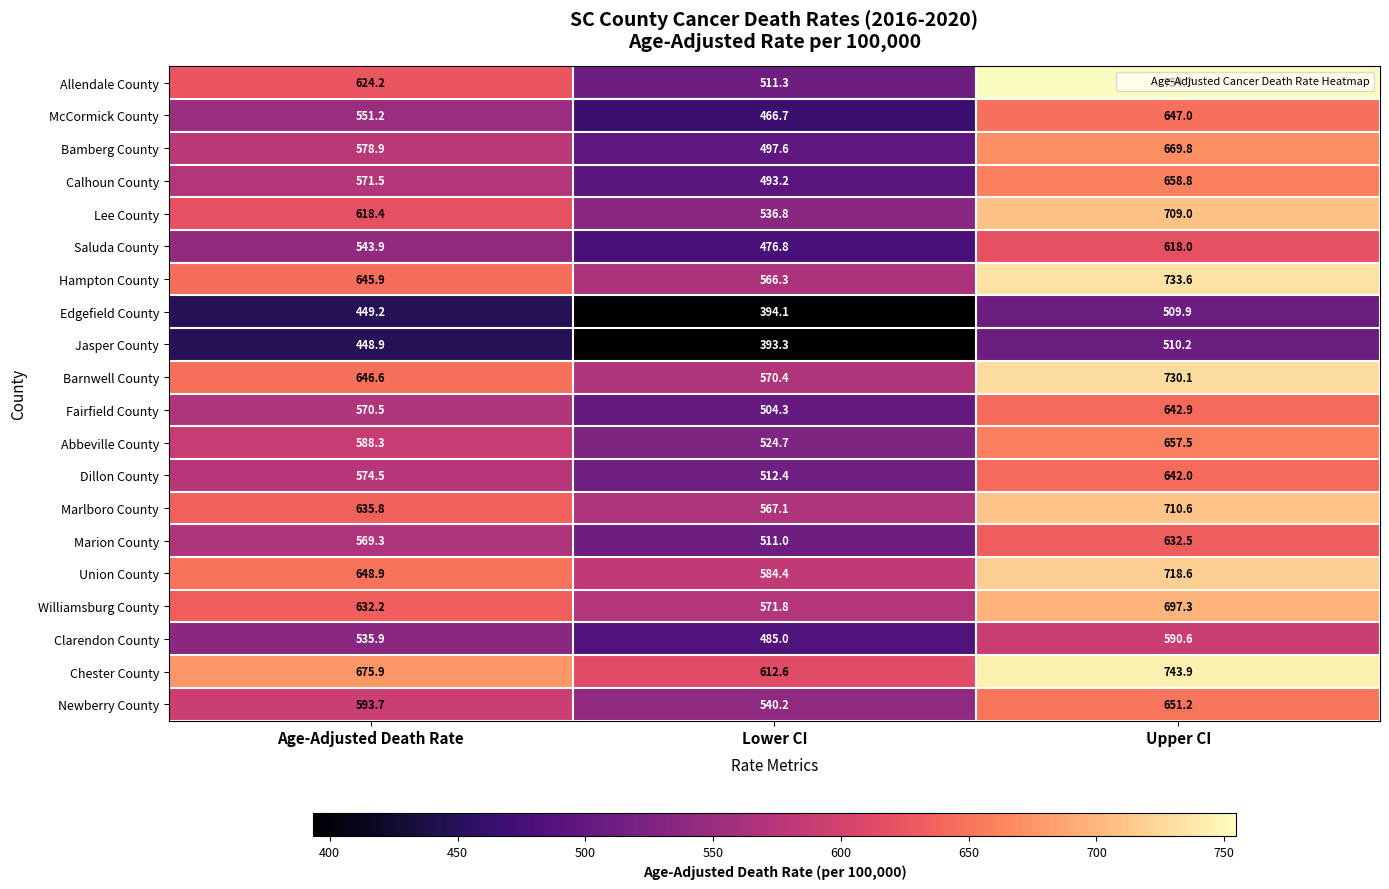

Which series has the widest spread of values?

Allendale County